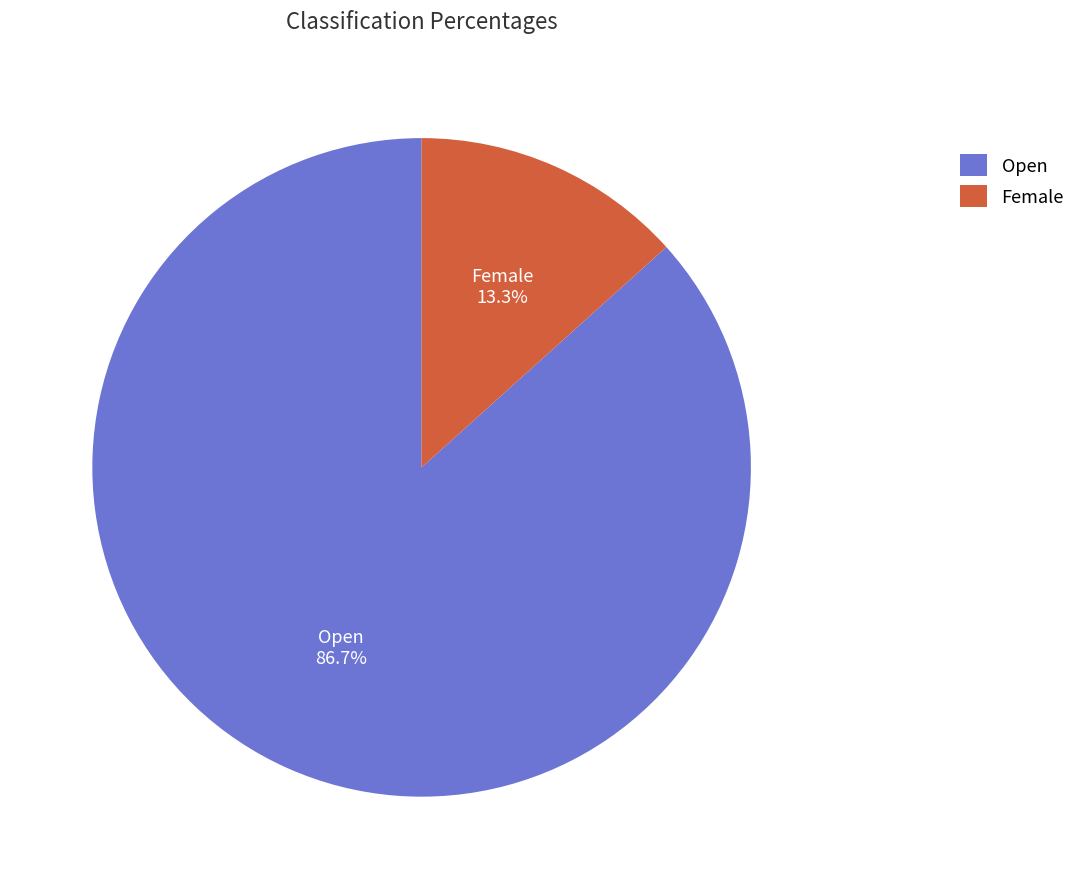

What is the majority slice?

Open